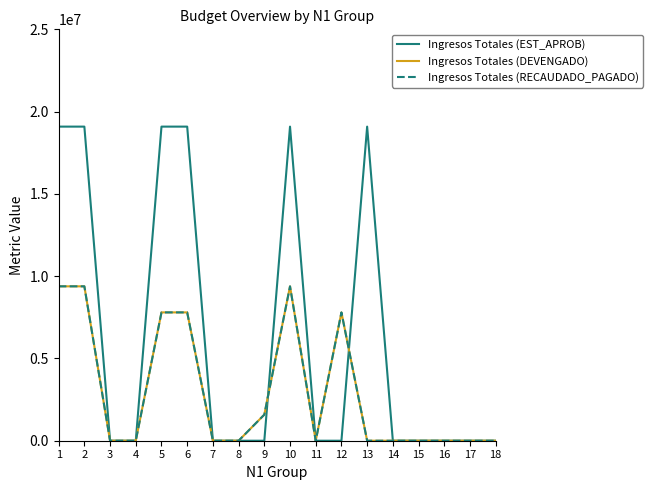

Is it true that Ingresos Totales (EST_APROB) equals 0.0 at 4?

True